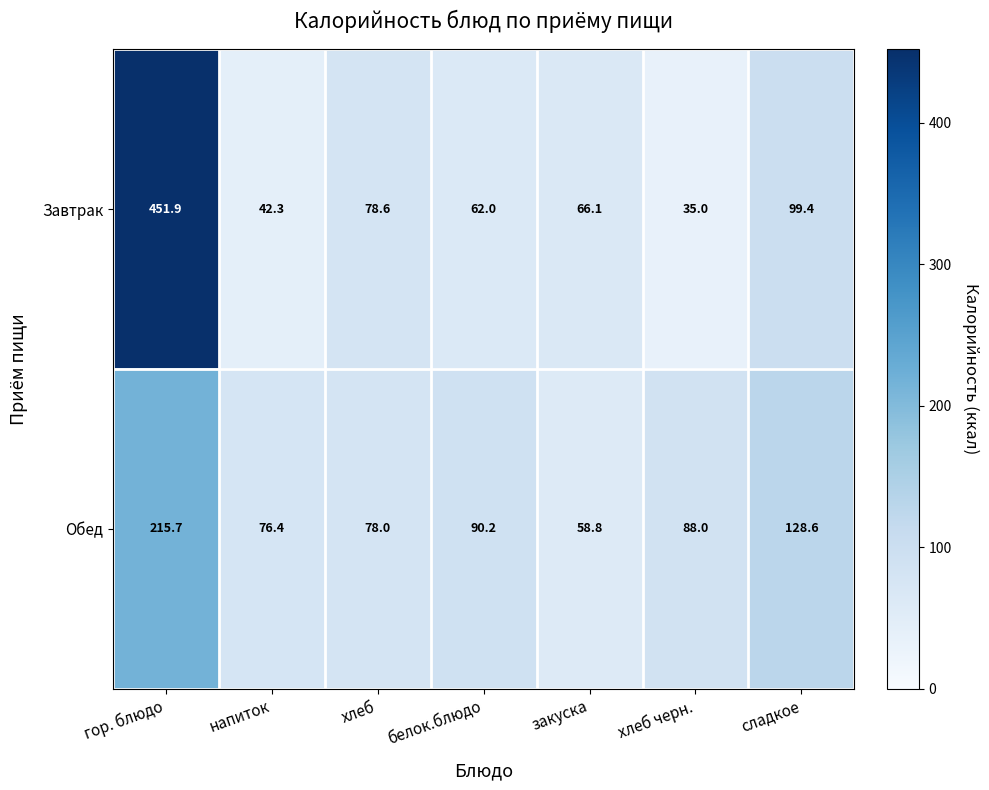

Rank the series by their maximum value, from lowest to highest.

Обед, Завтрак